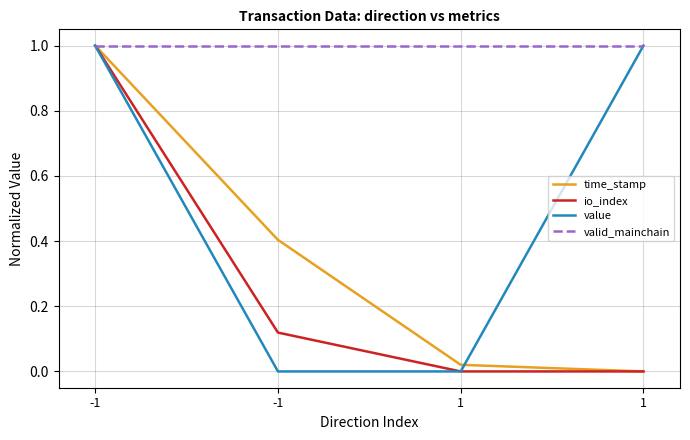

Reading left to right, transcribe all the data shown in this chart.

time_stamp: -1=1.0	-1=0.4	1=0.0	1=0.0
io_index: -1=1.0	-1=0.1	1=0.0	1=0.0
value: -1=1.0	-1=0.0	1=0.0	1=1.0
valid_mainchain: -1=1.0	-1=1.0	1=1.0	1=1.0